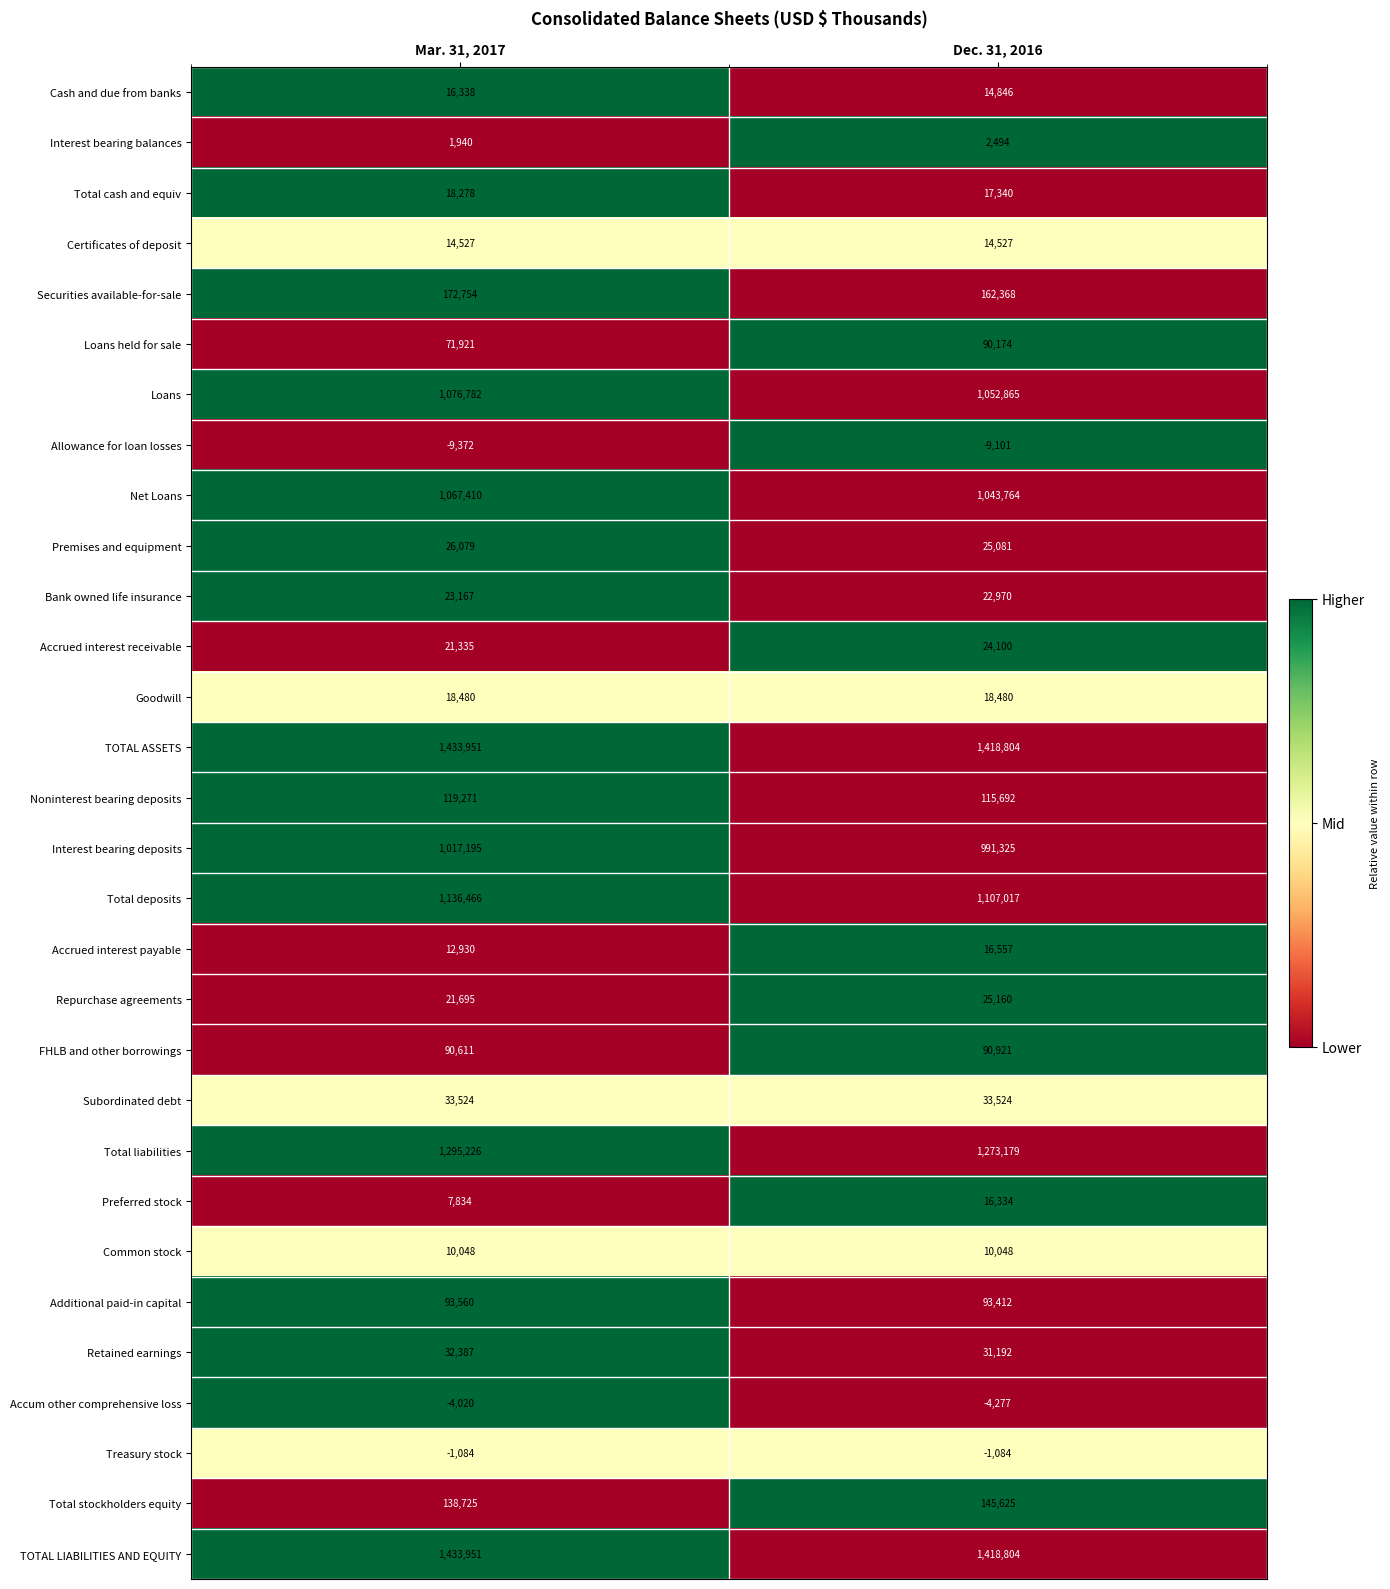

At how many categories does at least one series exceed 0?

2